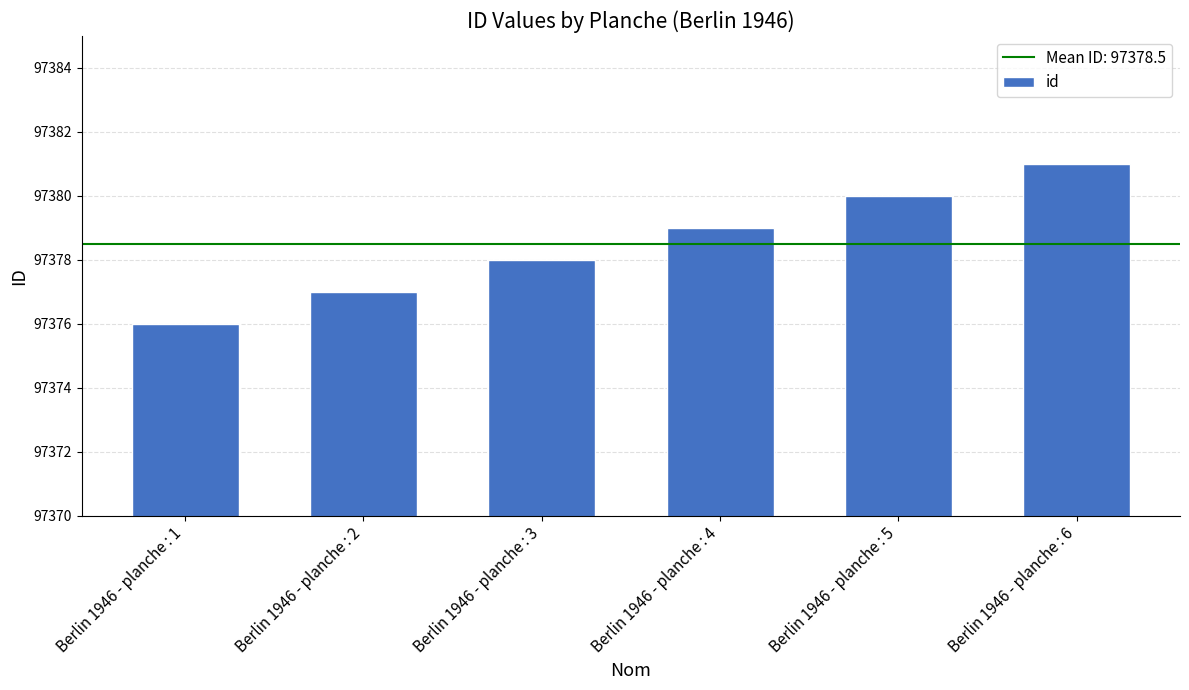

Count the number of data series in this chart.

1